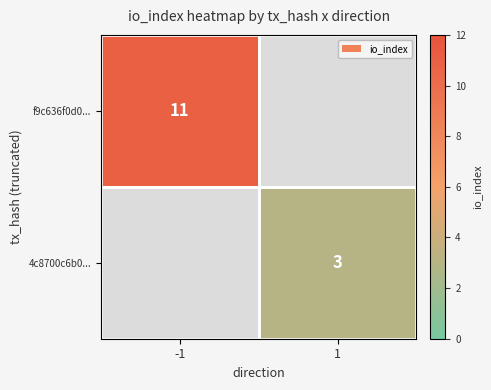

Which label corresponds to the smallest value in the chart?

1